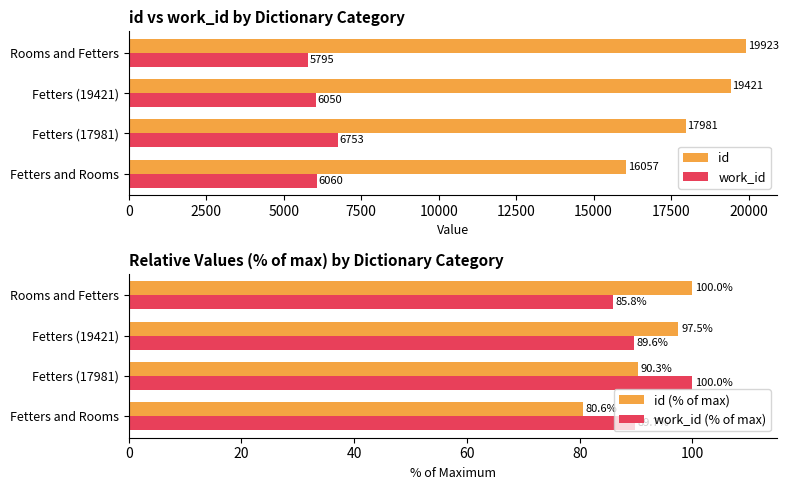

Reading left to right, list all the values displayed in this chart.

id: 16057.0	17981.0	19421.0	19923.0
work_id: 6060.0	6753.0	6050.0	5795.0
id (% of max): 80.6	90.3	97.5	100.0
work_id (% of max): 89.7	100.0	89.6	85.8